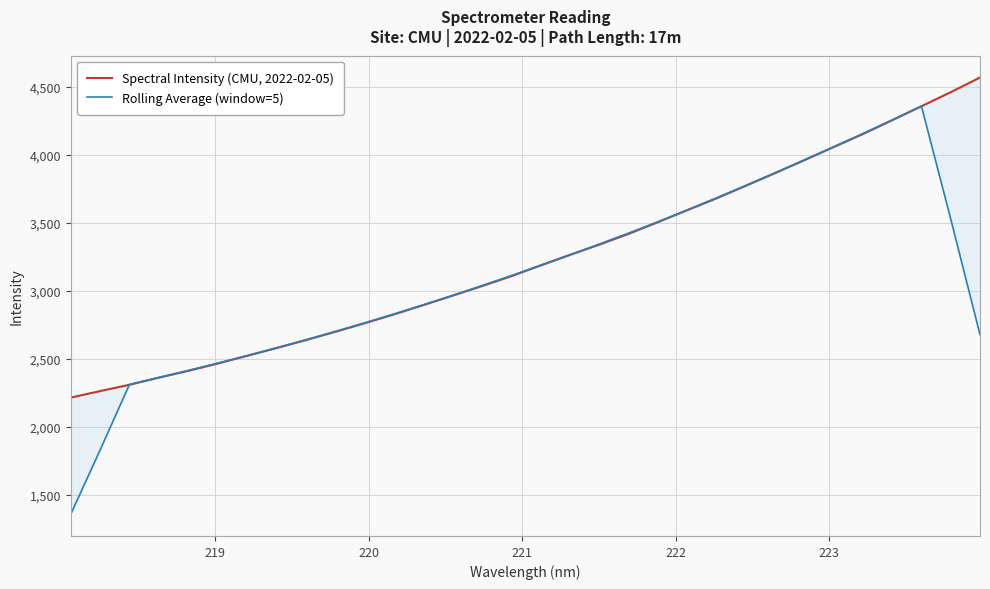

How many data points in Spectral Intensity (CMU, 2022-02-05) are less than 3184?

16